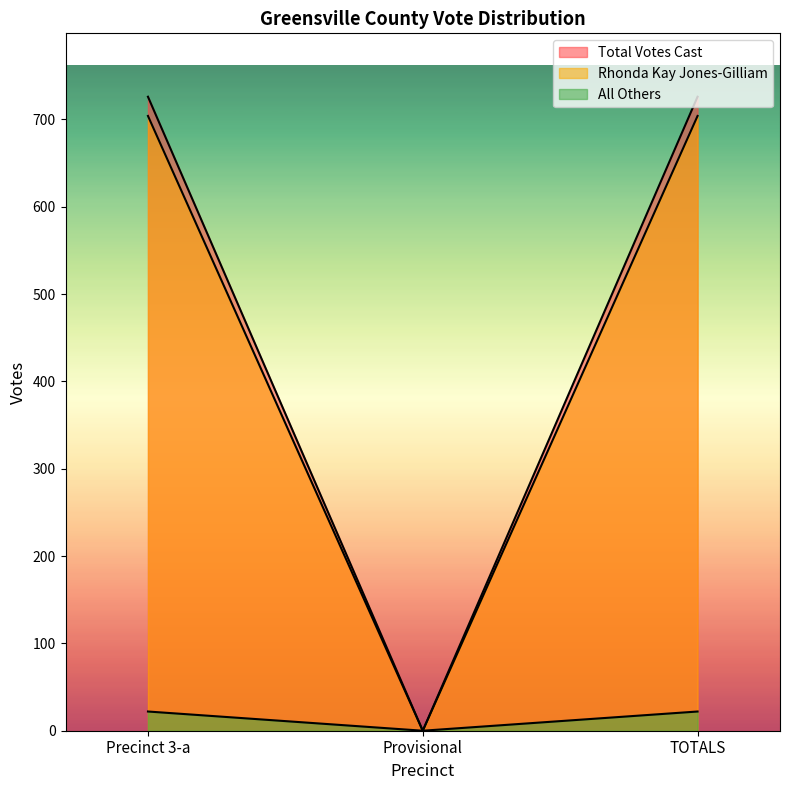

What value does the Total Votes Cast series have at Precinct 3-a?

726